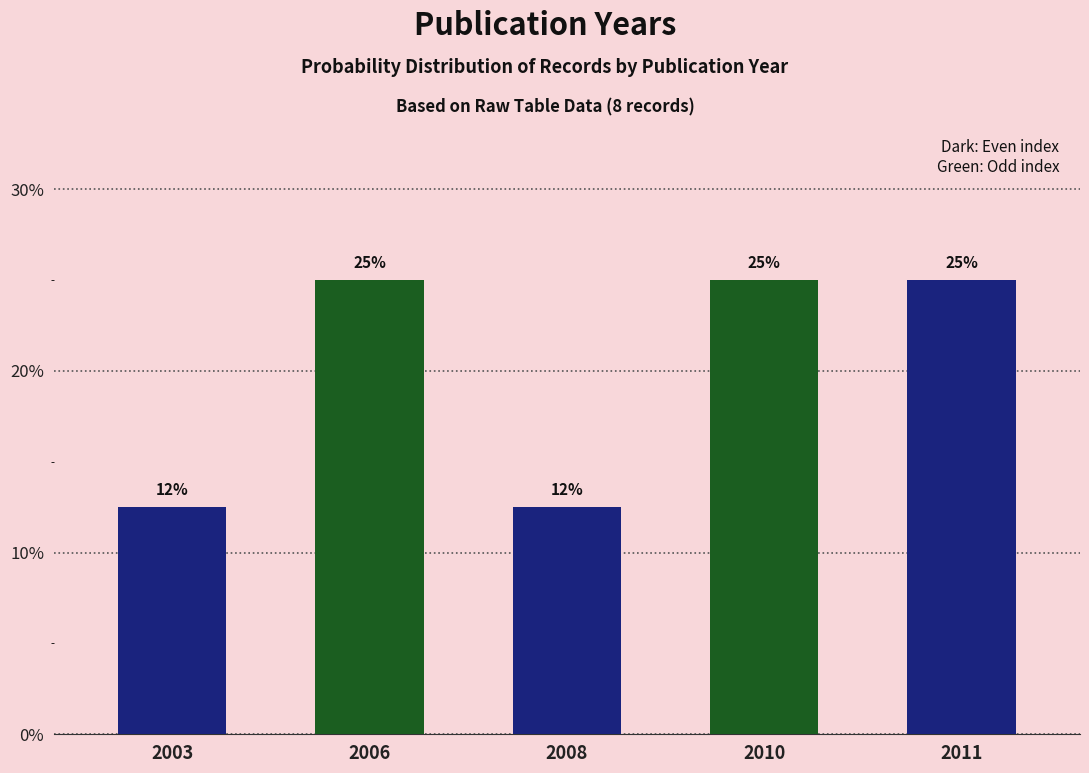

What is the sum of the values at 2010 and 2003?

0.4